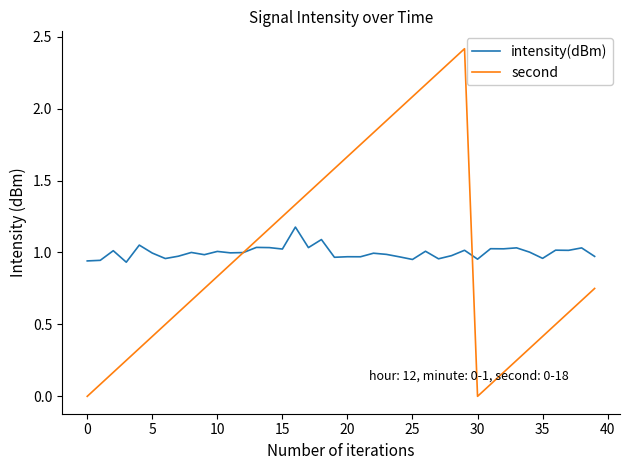

True or false: second has more than 1 points higher than both neighbors.

False